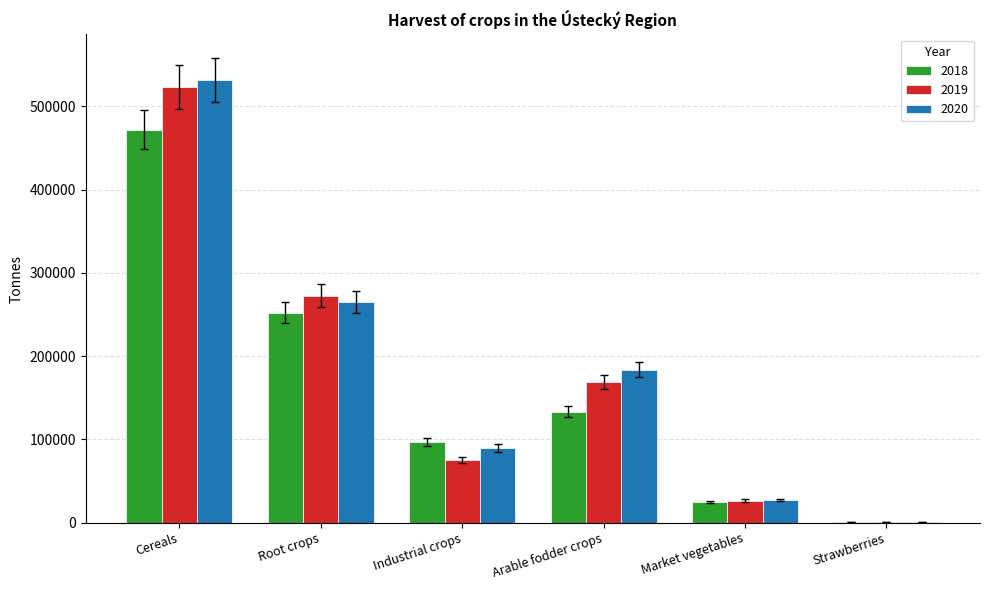

What is the total value across all series at Root crops?

789581.2